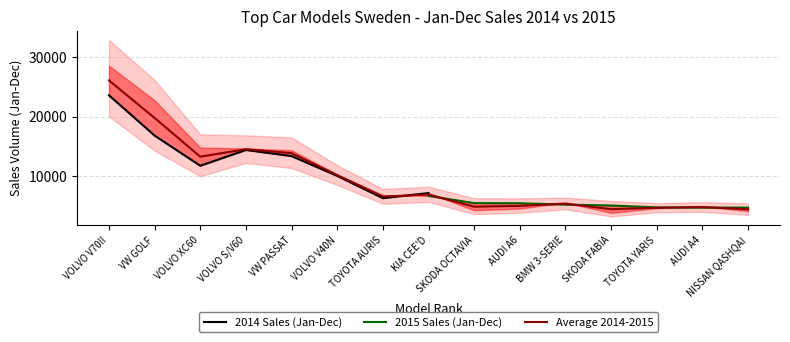

At which category is the sum across all series the highest?

VOLVO V70II